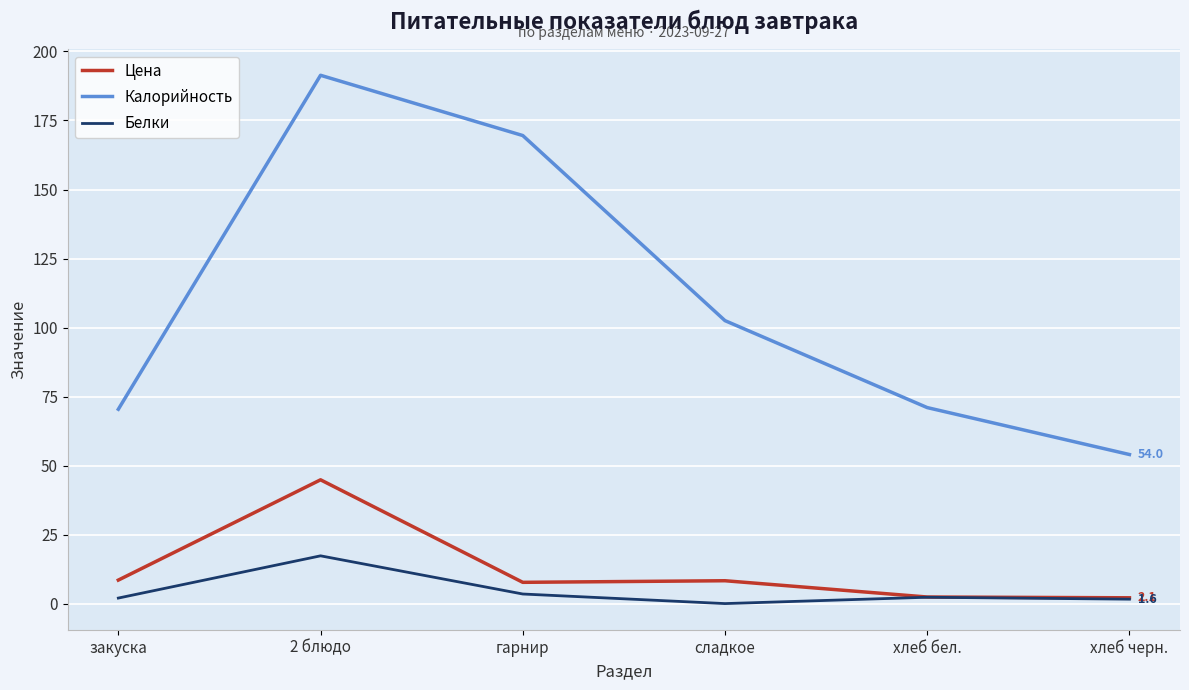

True or false: Калорийность and Белки intersect in this chart.

False